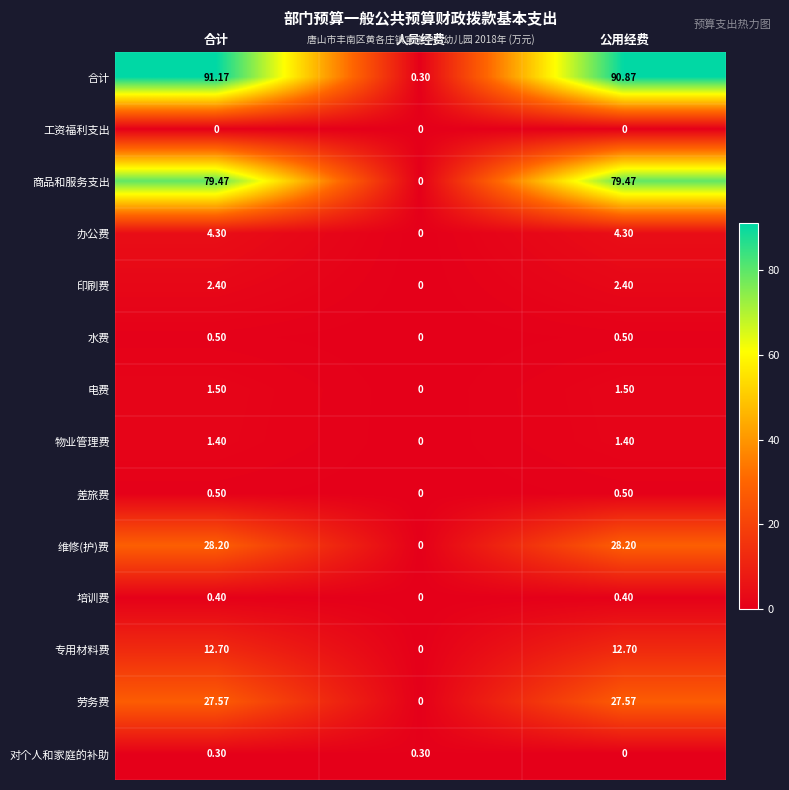

What is the total value across all series at 公用经费?

249.8